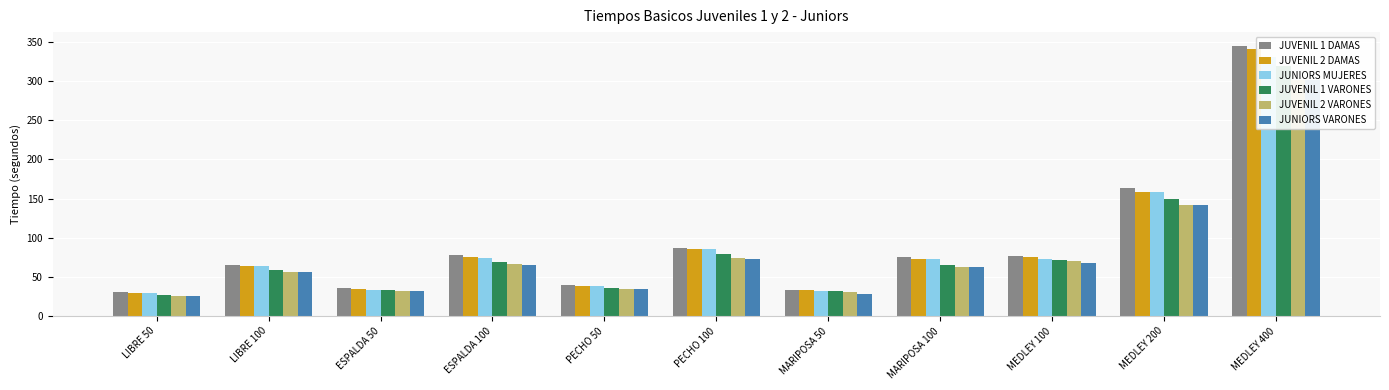

What is the label of the 5th bar from the left?

PECHO 50